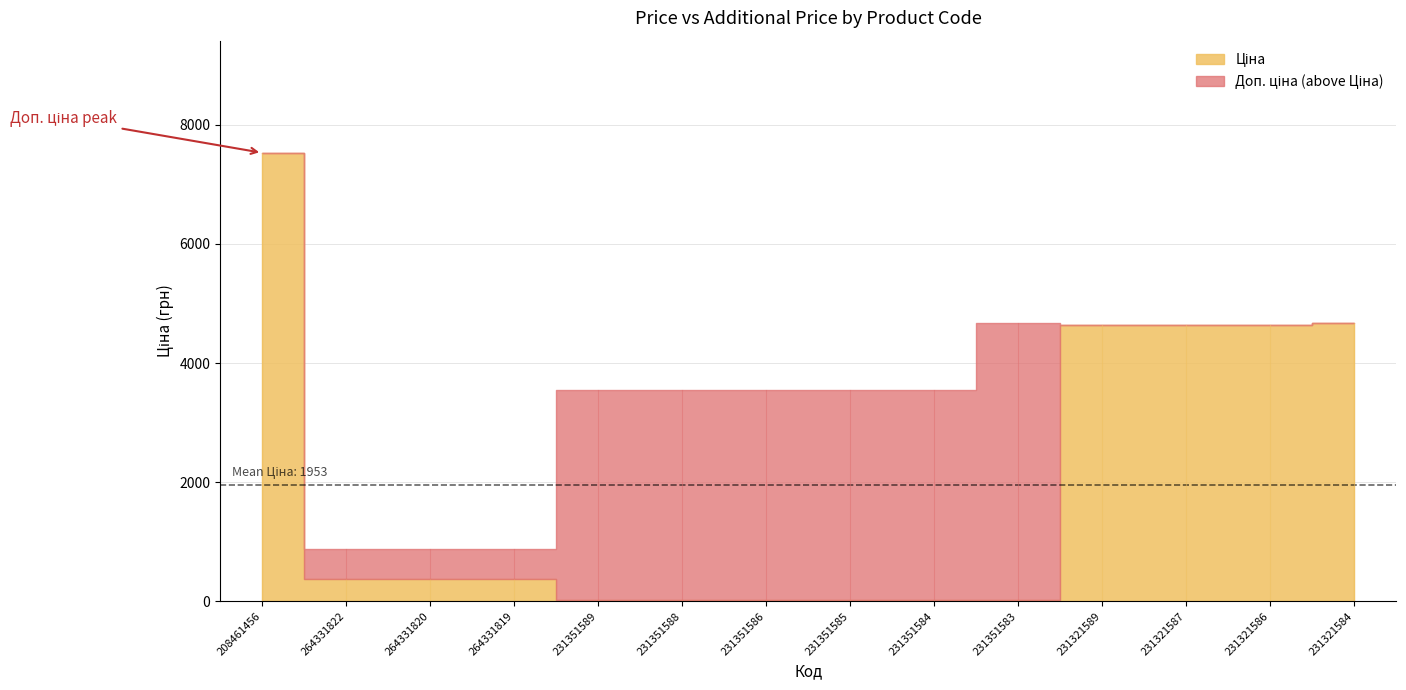

After their last crossing, which series has the higher values: Доп. ціна or Ціна?

Доп. ціна